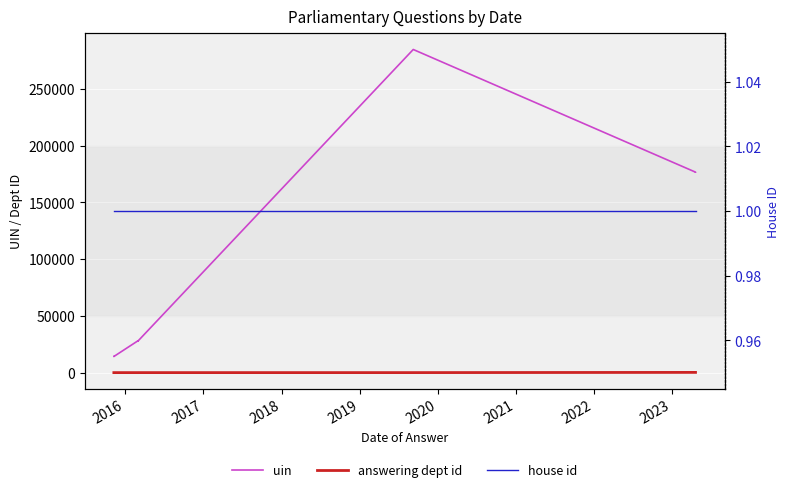

List the series in order of their peak value, lowest first.

house id, answering dept id, uin